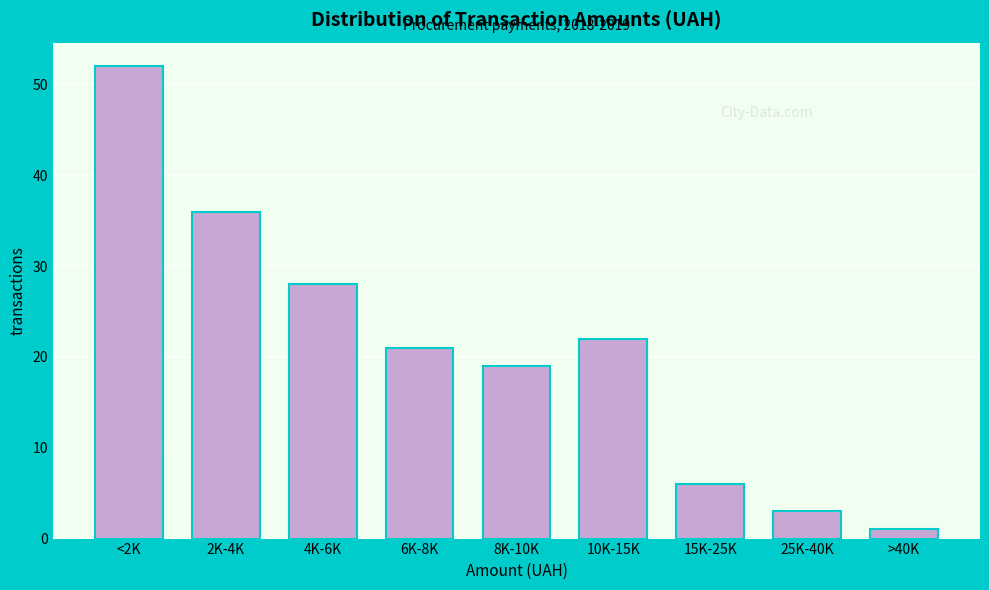

Reading left to right, what are all the values shown in this chart?

<2K=52	2K-4K=36	4K-6K=28	6K-8K=21	8K-10K=19	10K-15K=22	15K-25K=6	25K-40K=3	>40K=1